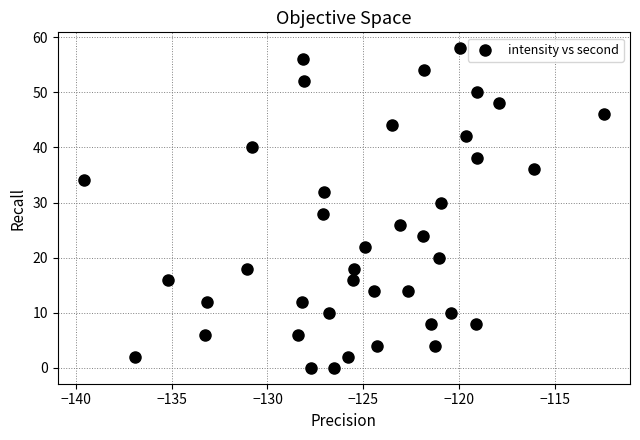

What is the range of Y values (max minus min)?

58